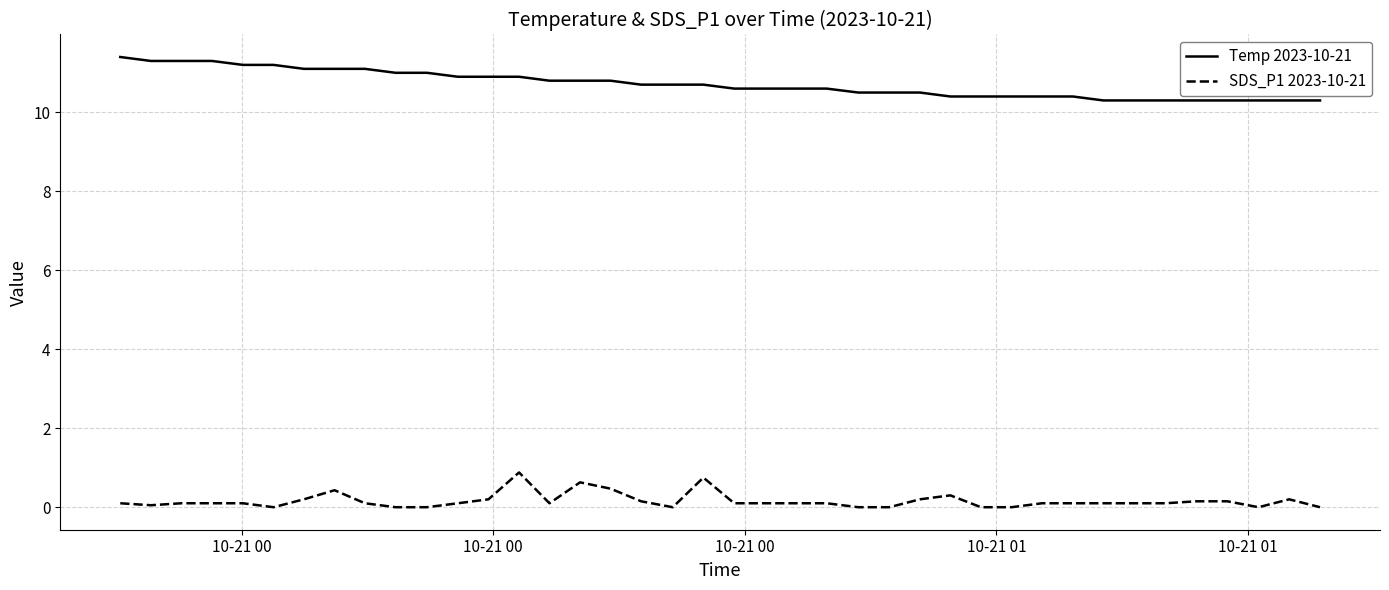

True or false: Temp 2023-10-21 and SDS_P1 2023-10-21 intersect in this chart.

False